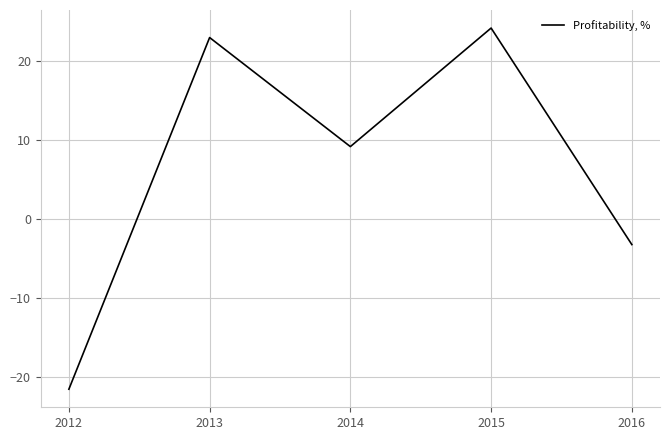

The chart shows a value of -8.5 at 2012. True or false?

False